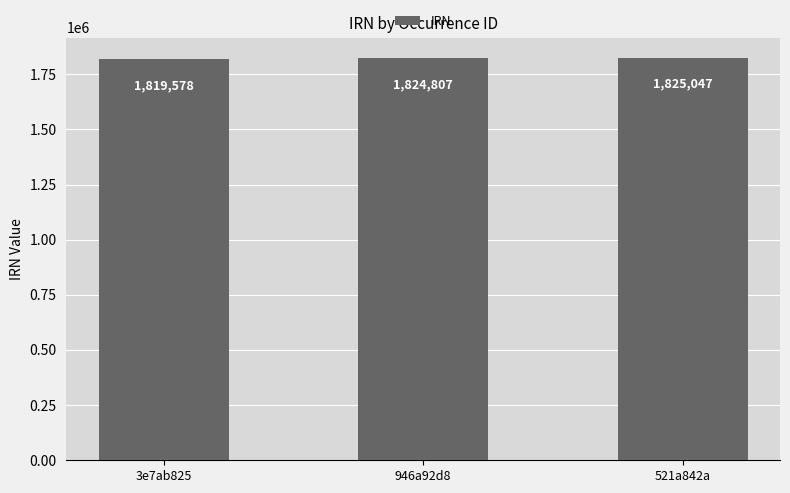

What is the average value?

1823144